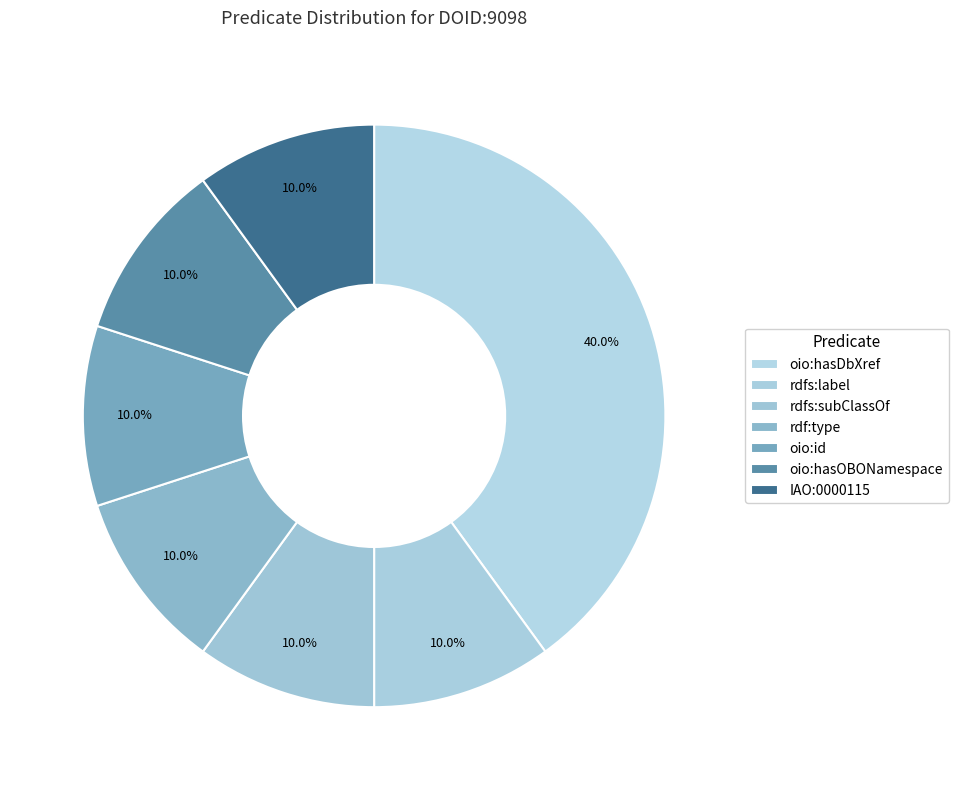

How many segments does this pie chart have?

7